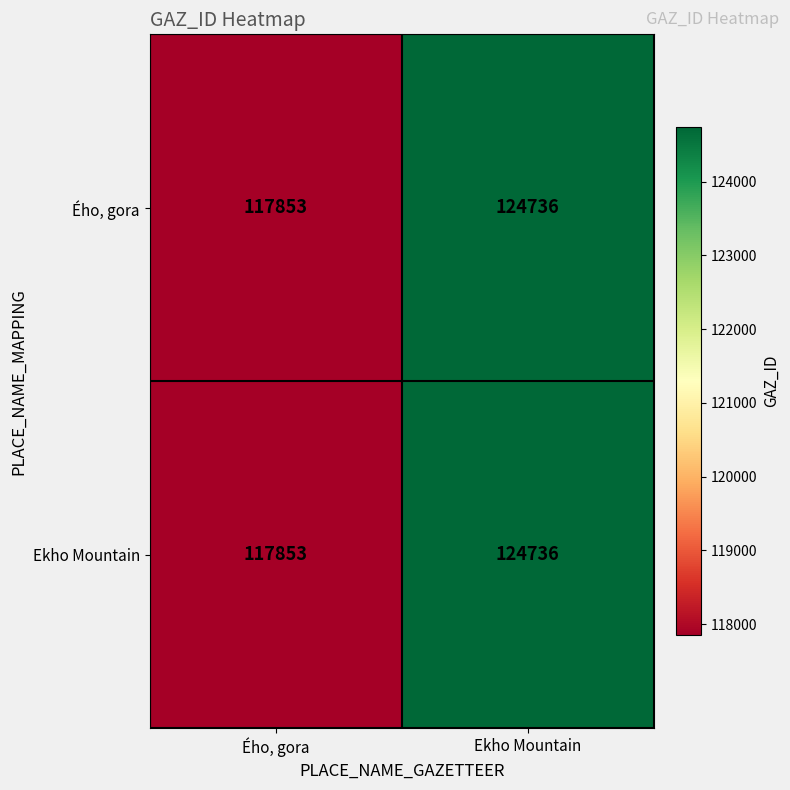

What is the total value across all series at Ekho Mountain?

249472